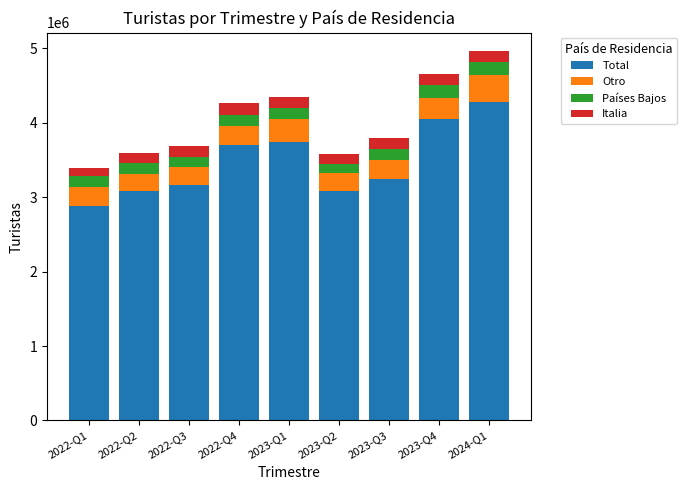

What is the sum of the Total values at 2023-Q1 and 2022-Q2?

6822837